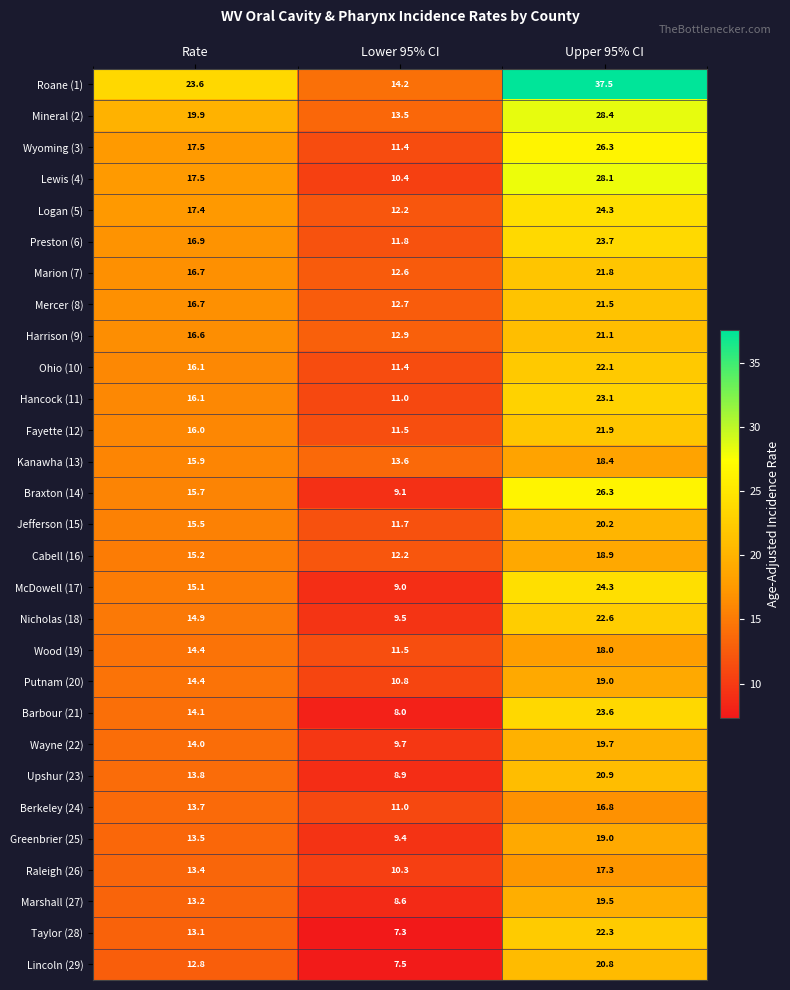

What is the difference between the highest and lowest values at Lower 95% CI?

6.9